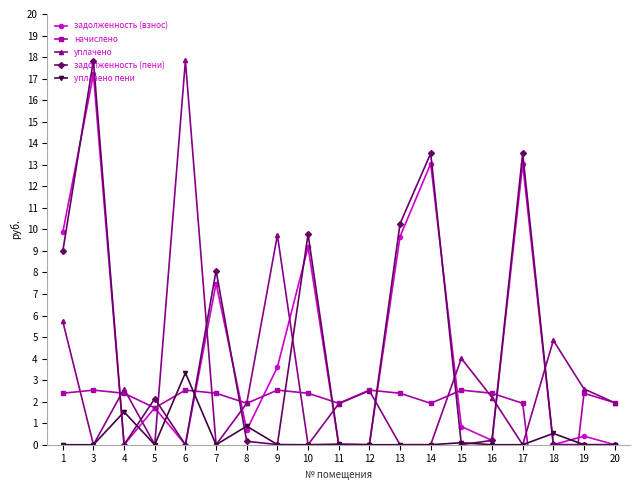

Which label corresponds to the smallest value in the chart?

18